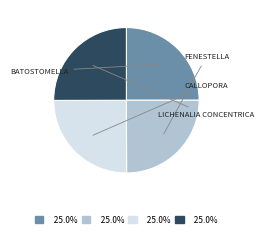

Is there any slice that represents more than half of the pie?

No